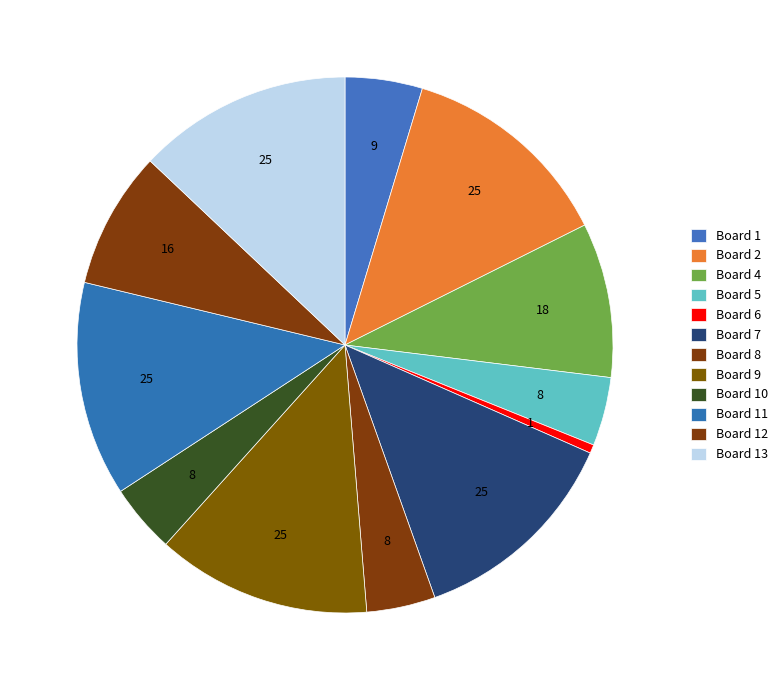

Count the number of slices in the pie.

12